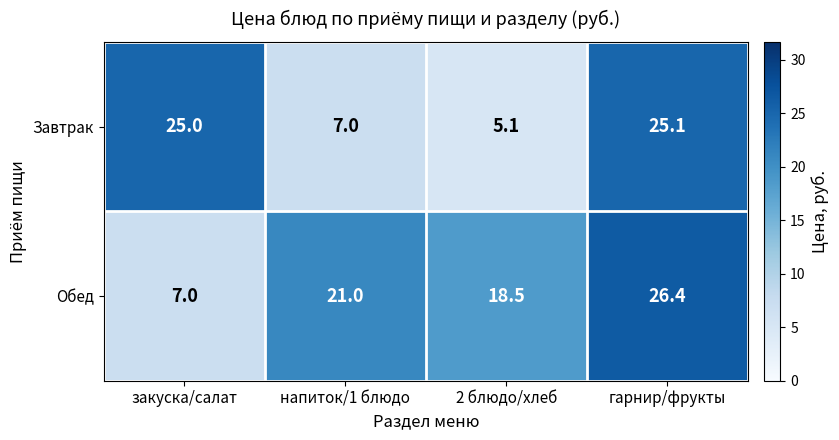

What is the lowest value of the Завтрак series?

5.1